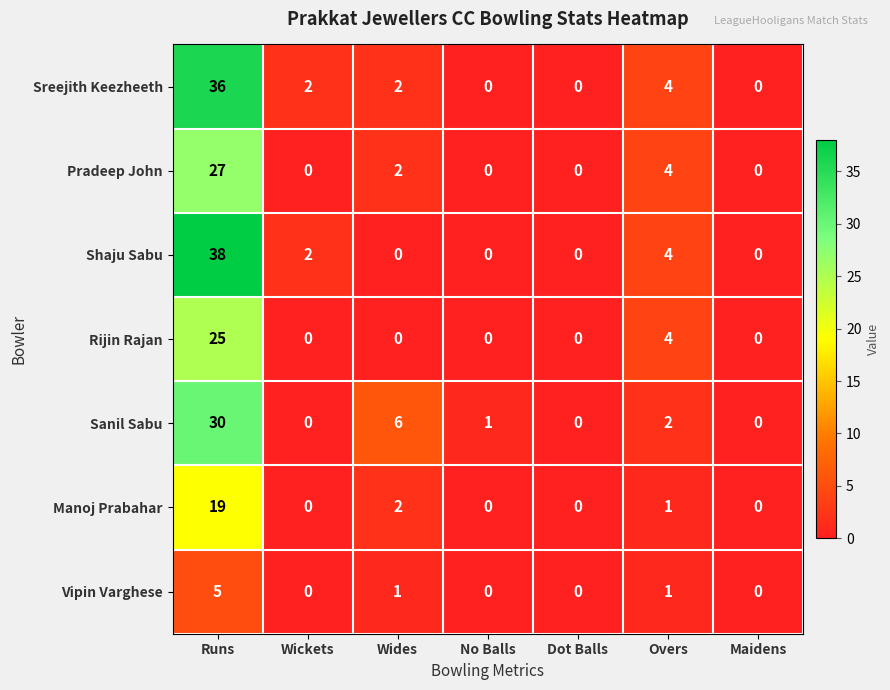

What is the average value of the Sanil Sabu series?

6